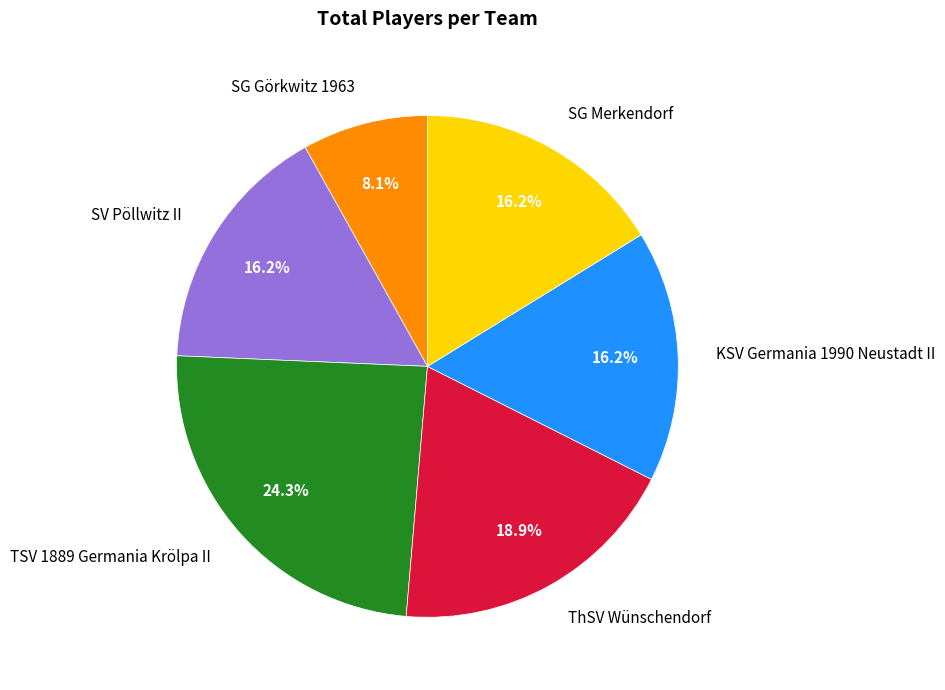

What is the ratio of the value at ThSV Wünschendorf to the value at SG Görkwitz 1963?

2.3